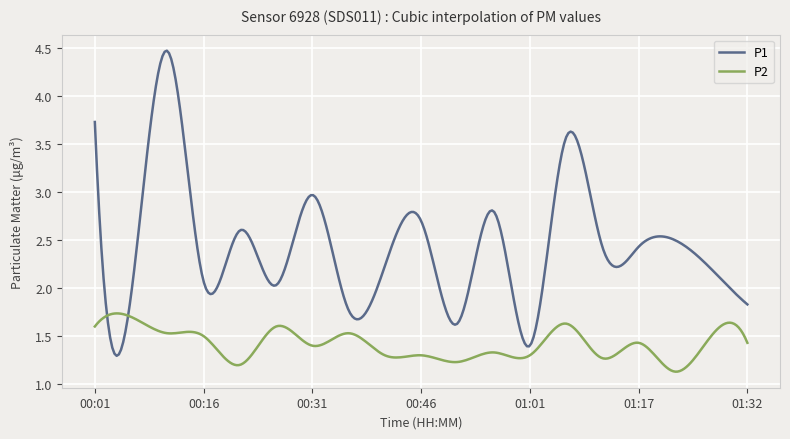

Which series has the largest total across all categories?

P1